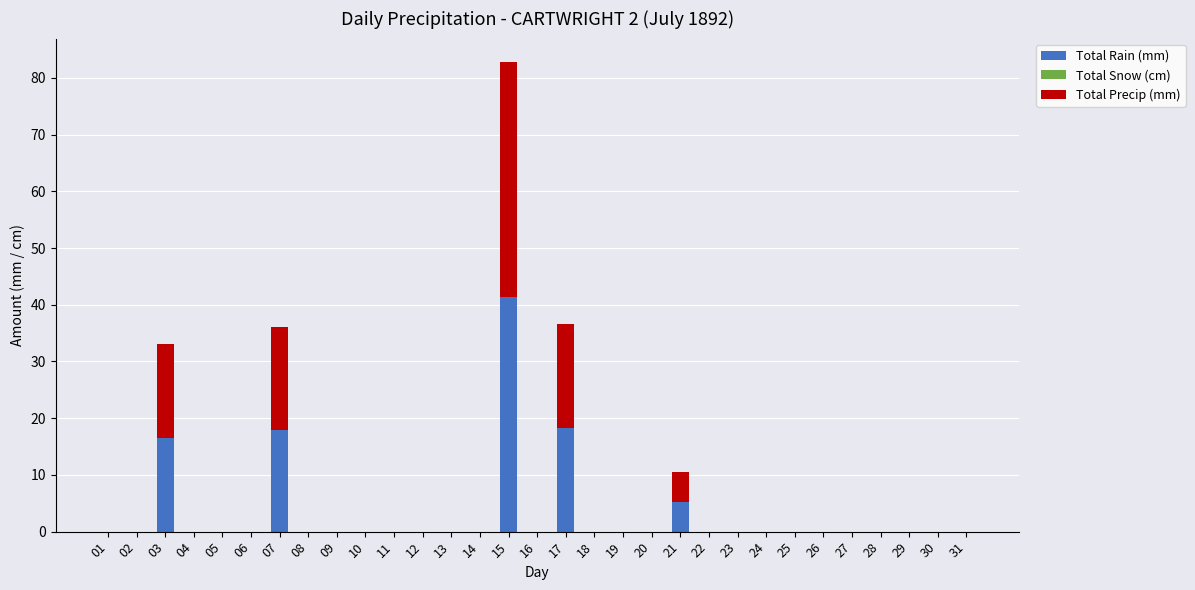

Does the chart contain stacked bars?

Yes